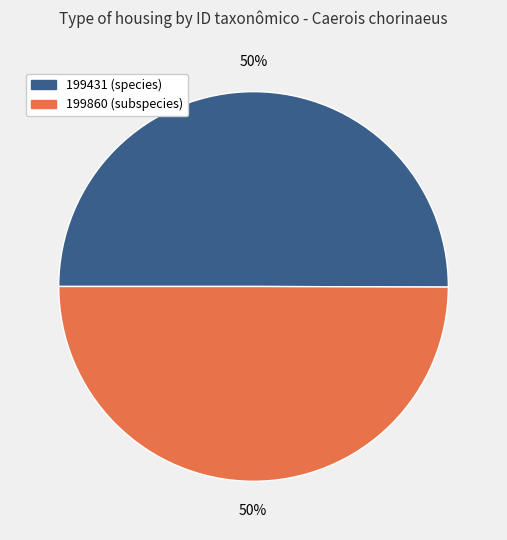

Count the number of slices in the pie.

2